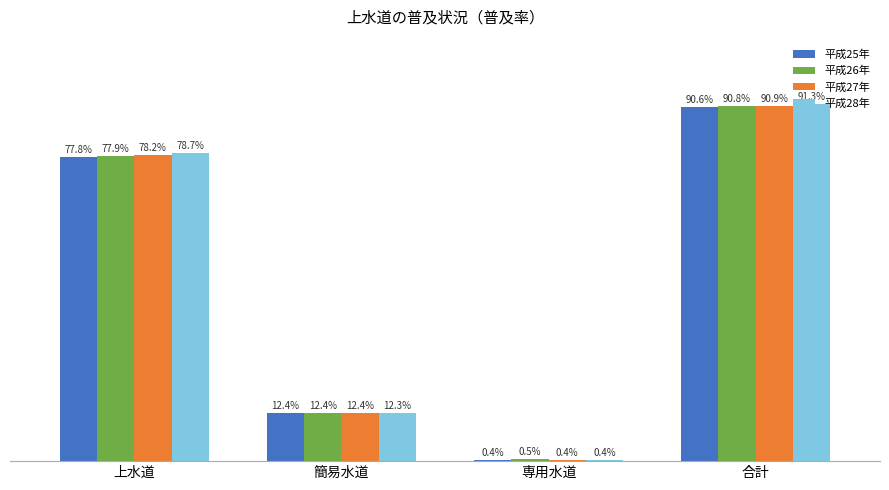

Where is 平成25年 nearest to the value 45?

簡易水道